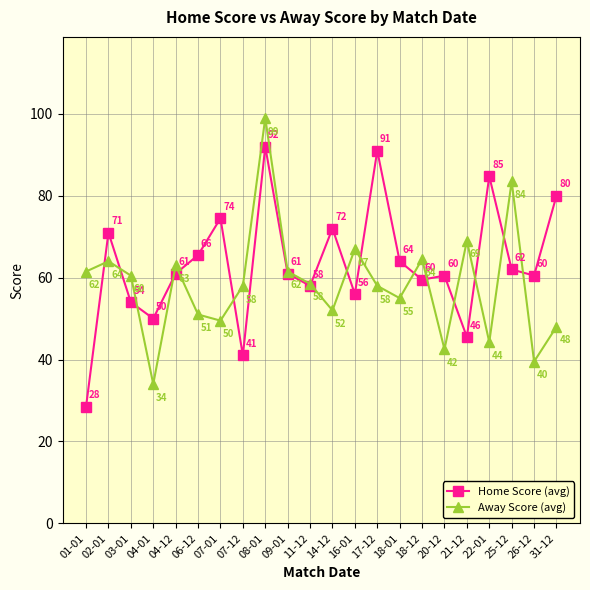

What is the value of the Home Score (avg) point at the 9th from the left?

92.0